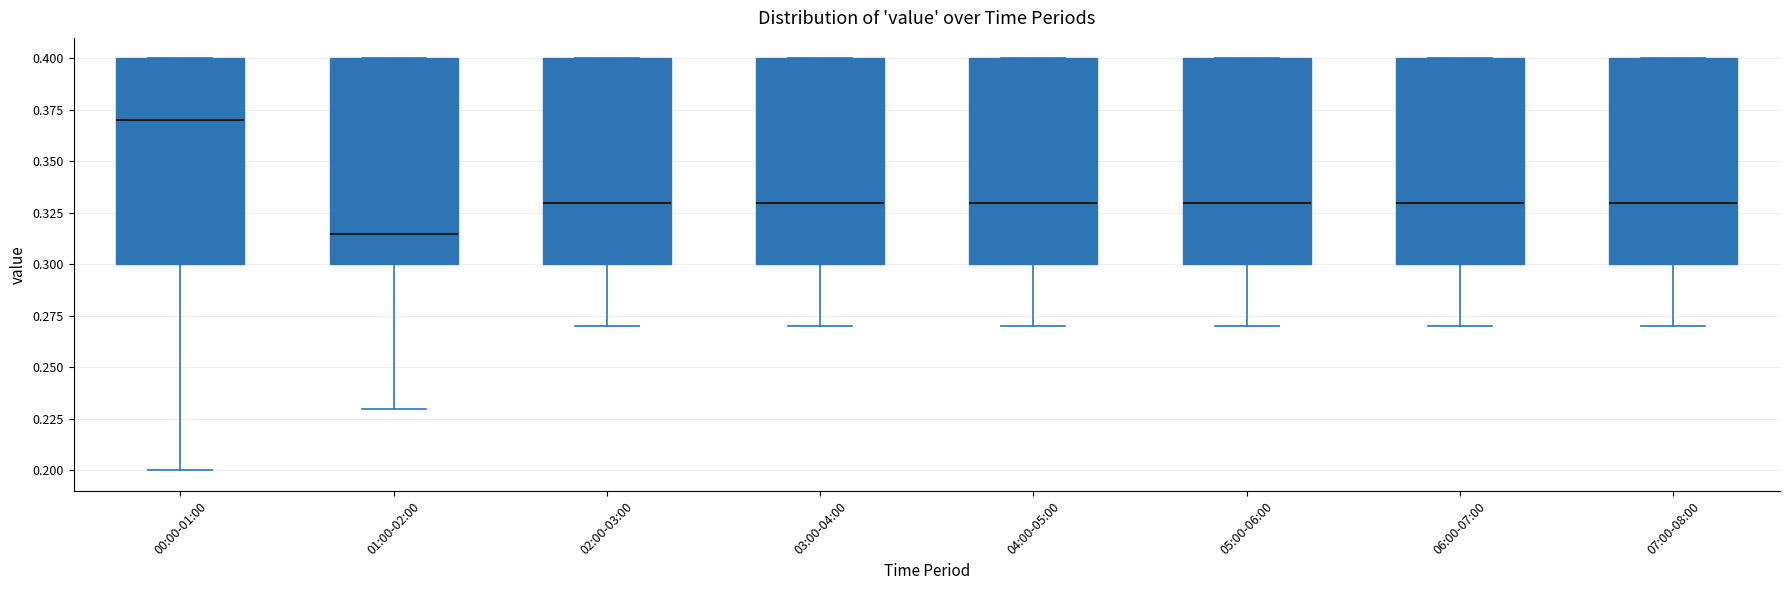

Where is the lower edge of the box for 03:00-04:00 on the y-axis? The values are not printed on the chart, so give them approximately, as read against the axis.

0.300